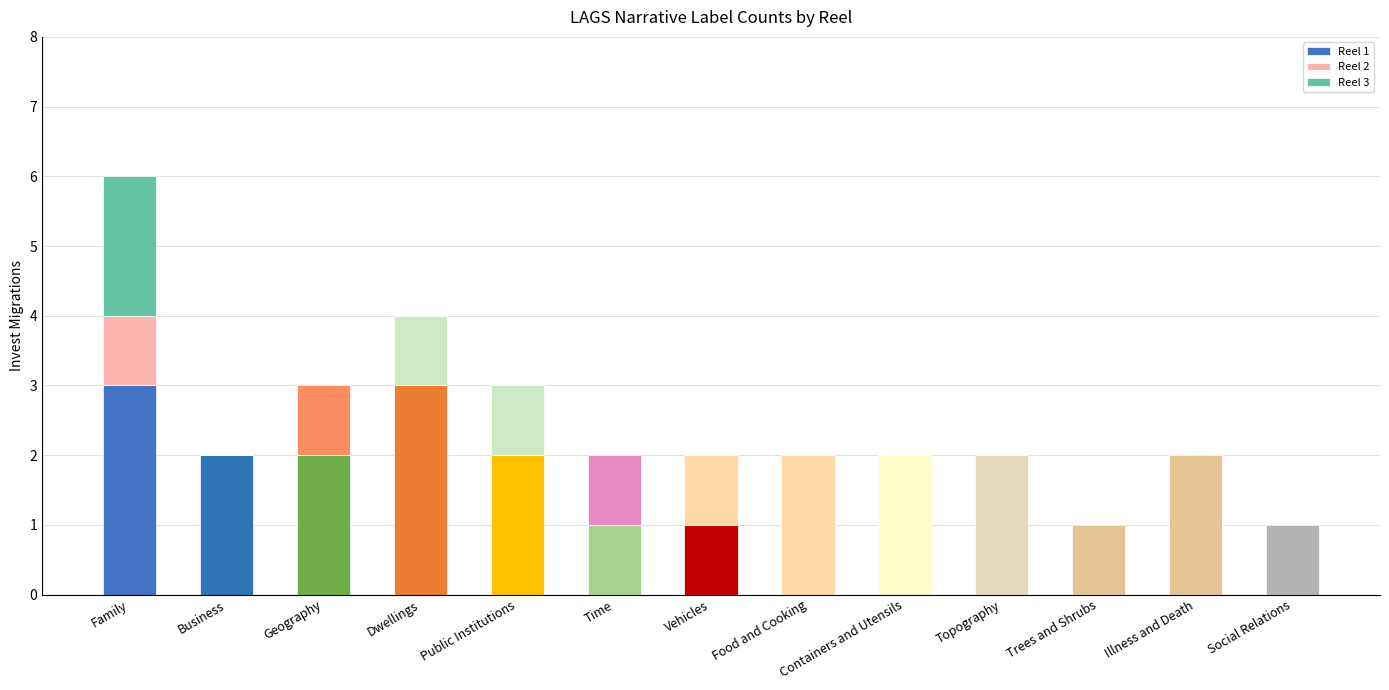

What is the total value across all series at Illness and Death?

2